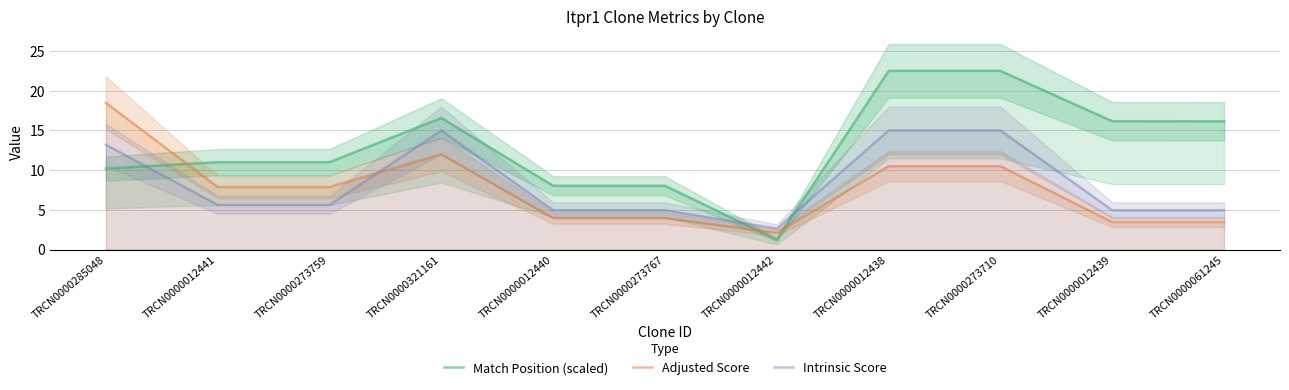

How many data points in Adjusted Score are above 7?

6